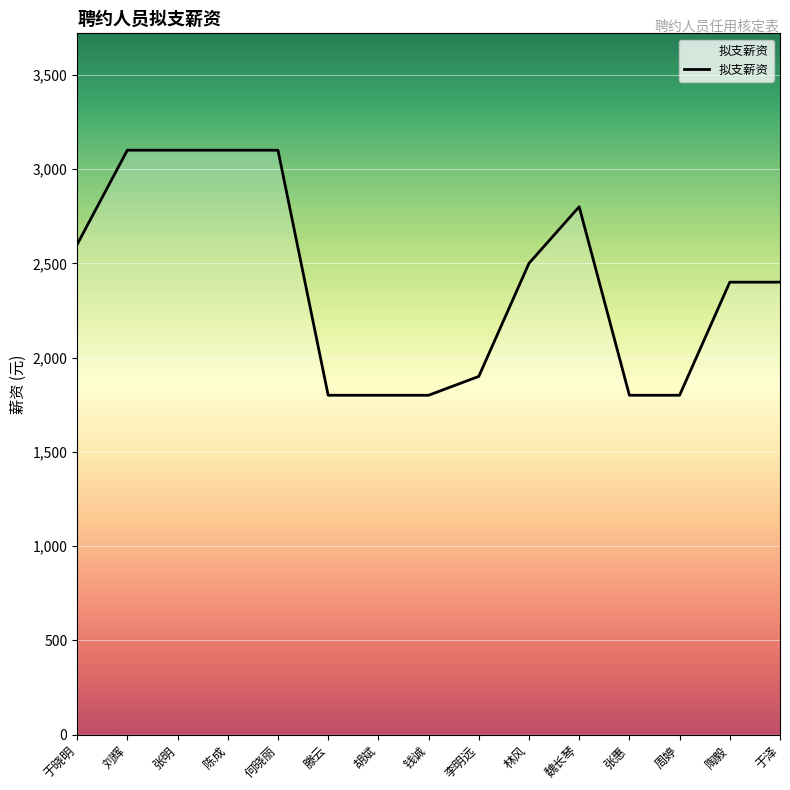

True or false: the data shows 2400 at 于泽.

True